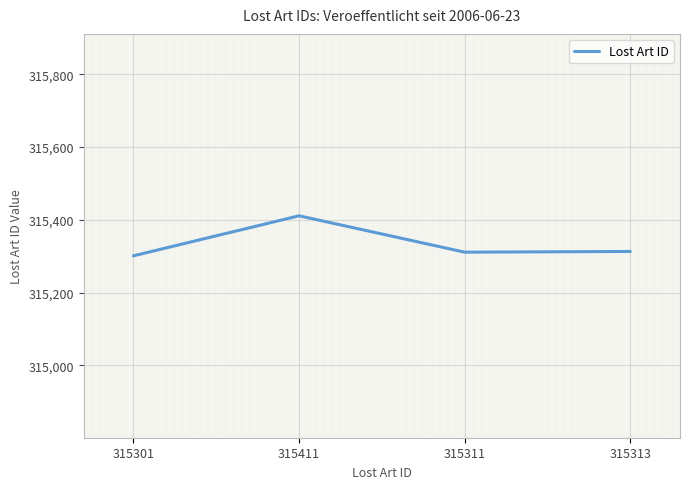

Reading left to right, list all the values displayed in this chart.

315301	315411	315311	315313